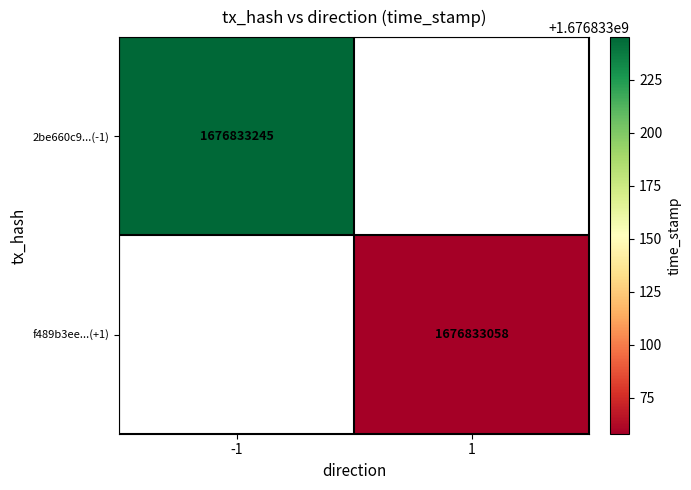

Reading left to right, what are all the values shown in this chart?

2be660c9ed245446be033cf32c76b48bf4ae41c: -1	1676833245
f489b3eead486398086e2524e25ee58a6a3d3bb: 1	1676833058